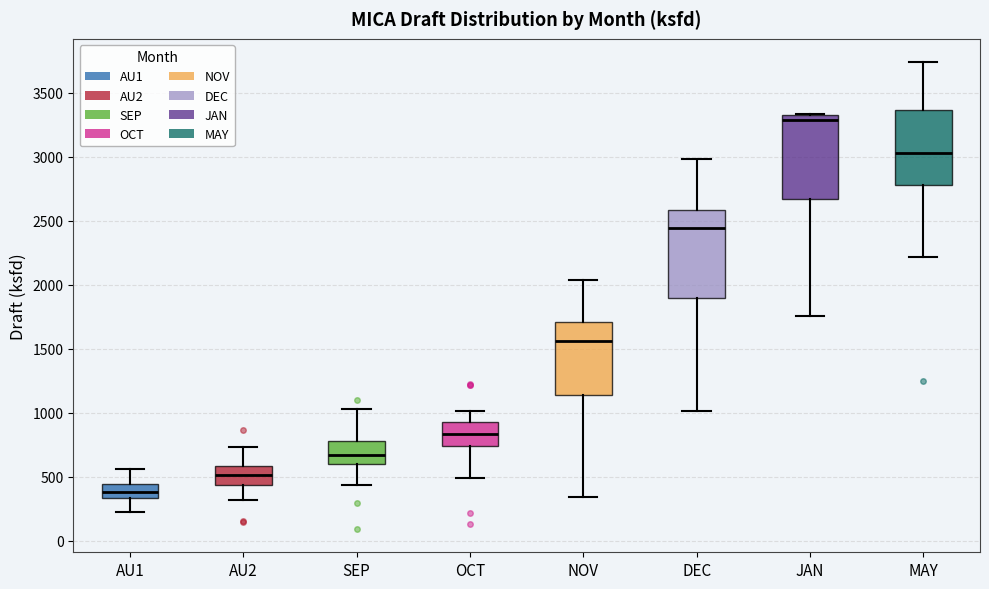

Where is the lower edge of the box for JAN on the y-axis? The values are not printed on the chart, so give them approximately, as read against the axis.

2650